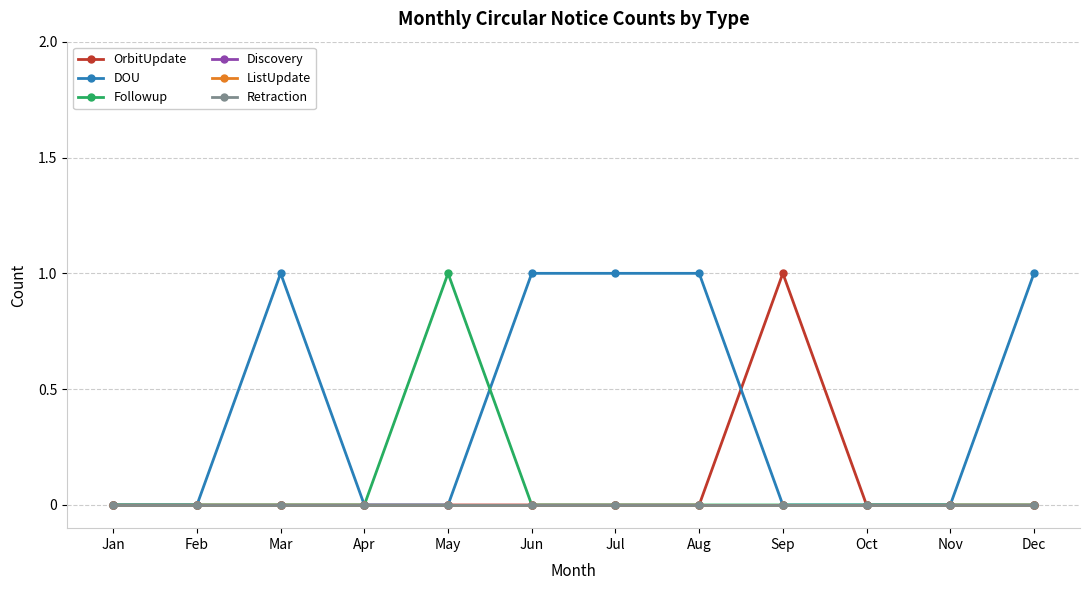

At which category does DOU reach its first local peak?

Mar